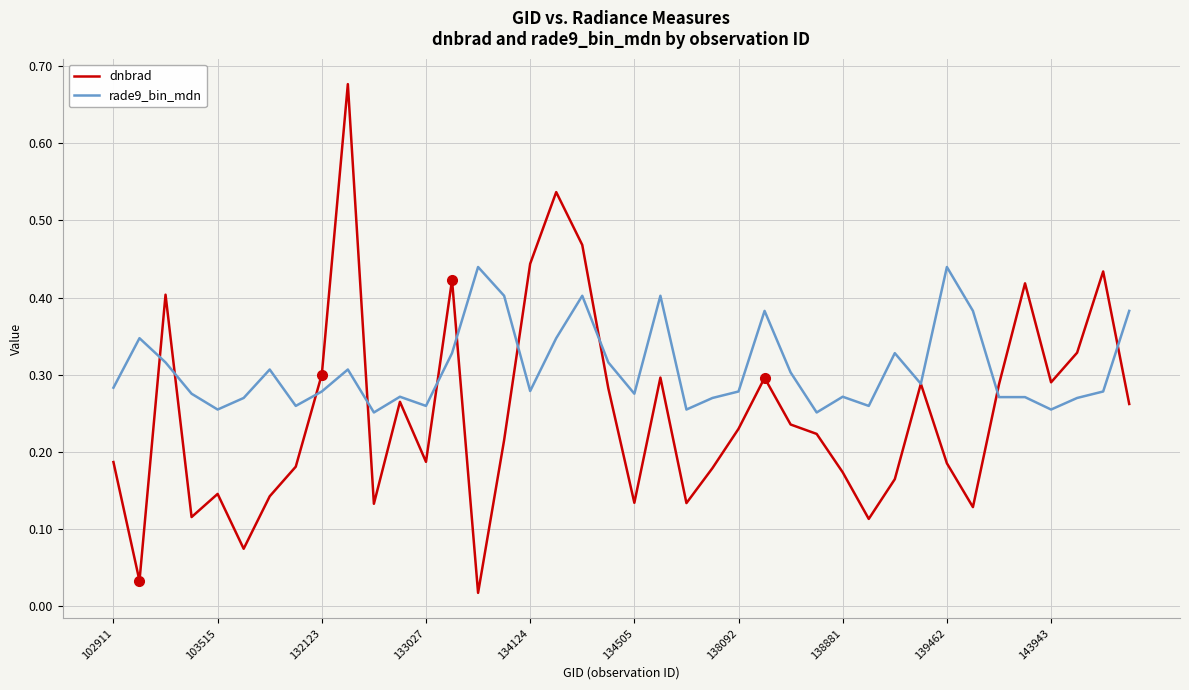

Rank the series by their average value, from highest to lowest.

rade9_bin_mdn, dnbrad